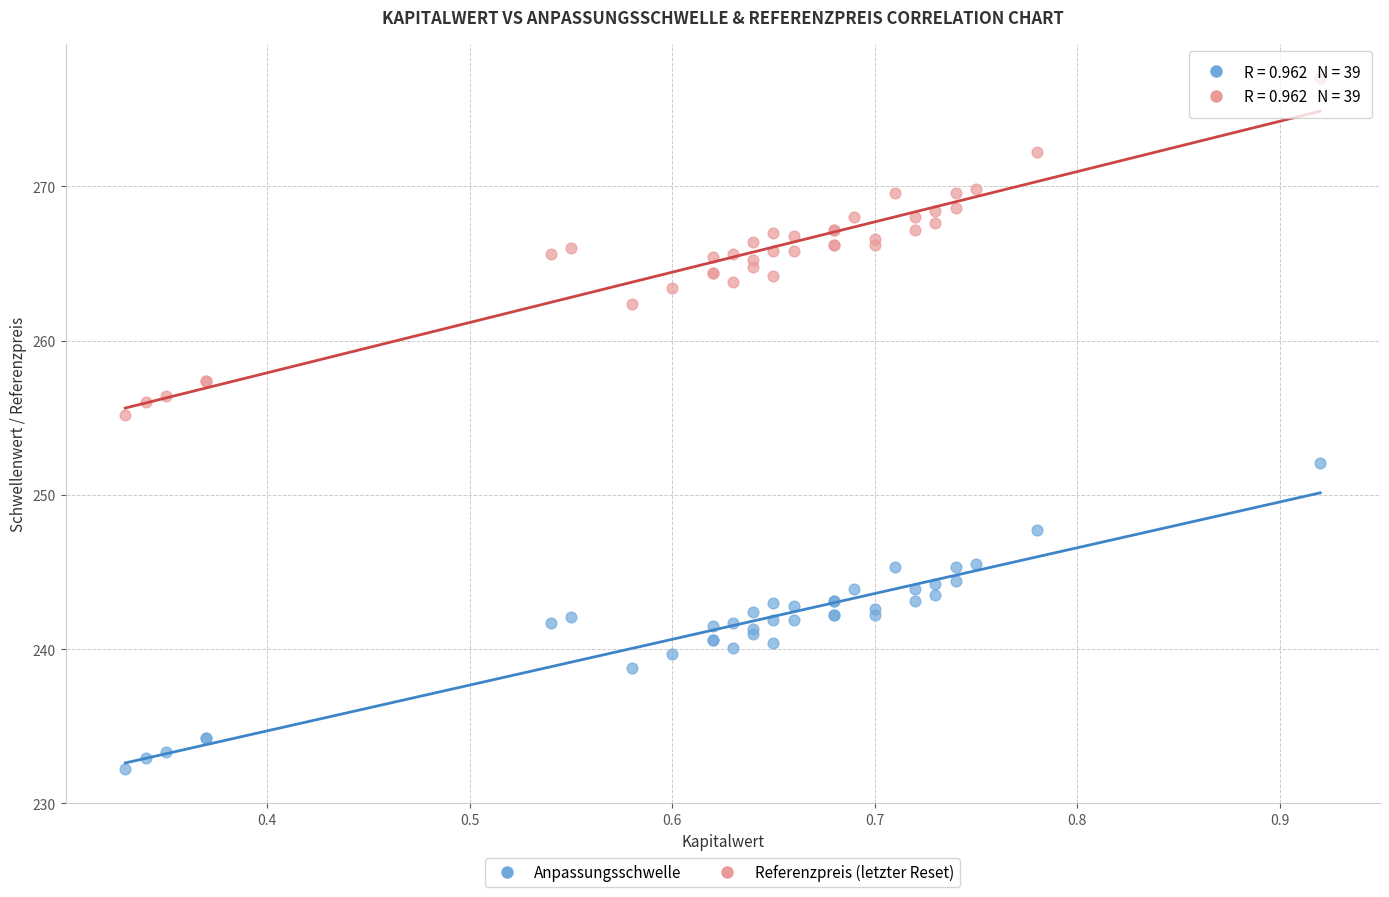

Which series reaches the maximum Y coordinate?

Referenzpreis (letzter Reset)